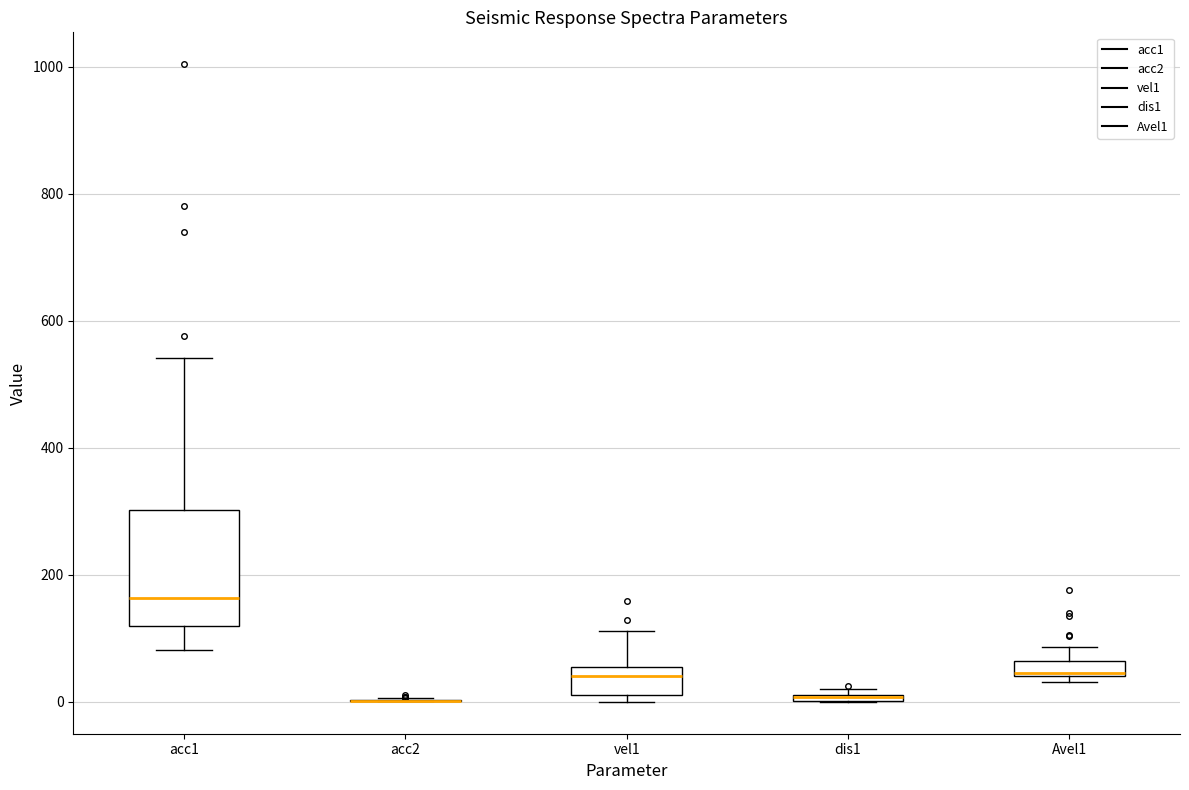

Where is the upper edge of the box for Avel1 on the y-axis? The values are not printed on the chart, so give them approximately, as read against the axis.

60